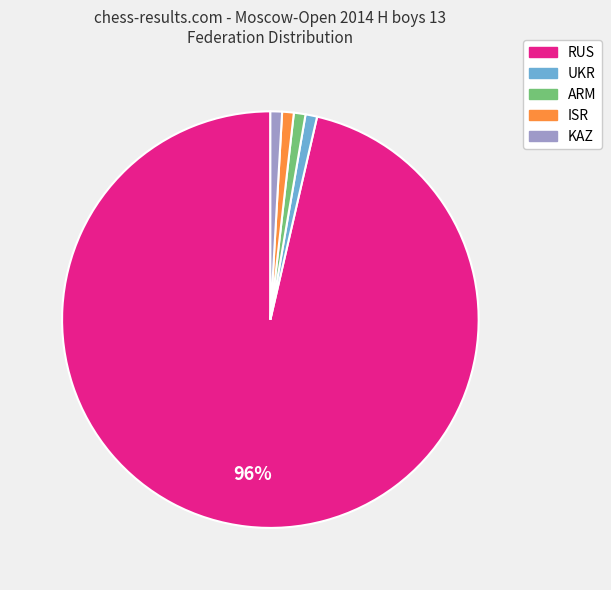

Which category has the biggest portion of the pie?

RUS